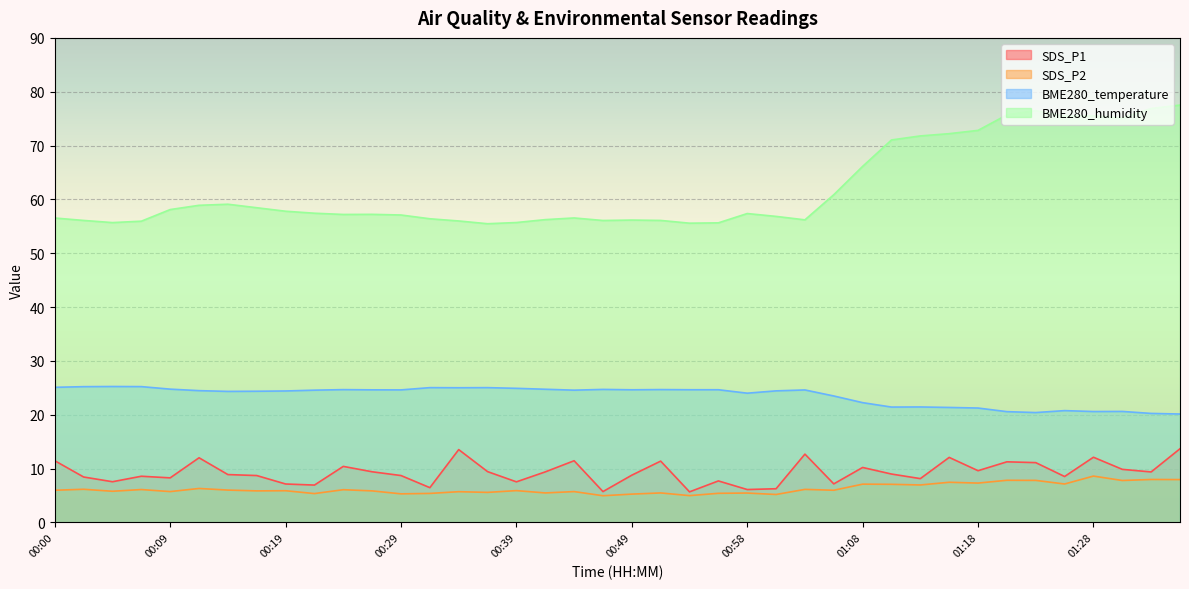

True or false: SDS_P2 and BME280_temperature cross at least once.

False